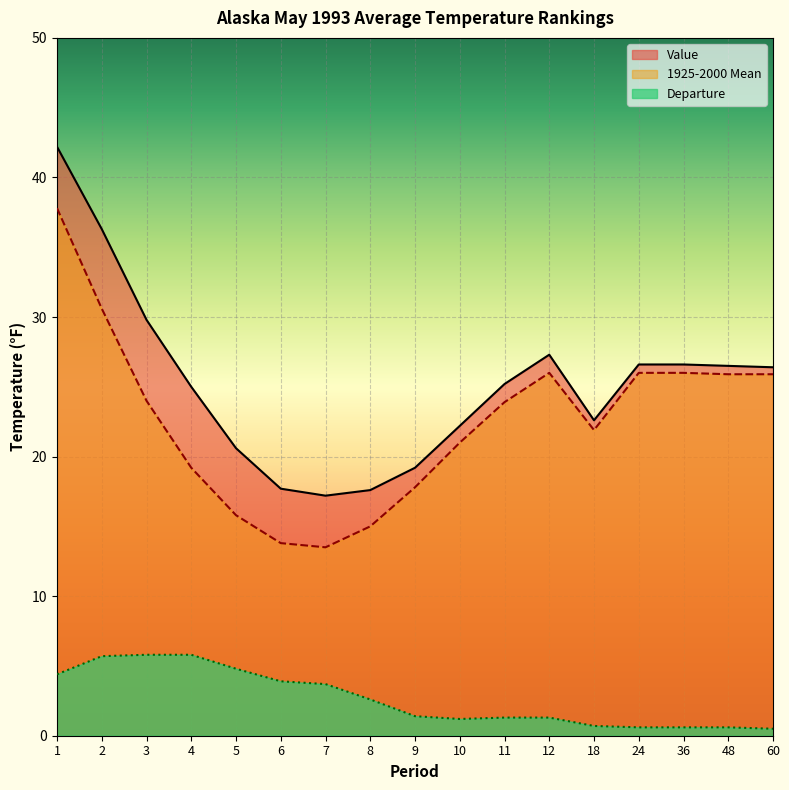

Which has a higher value, 3 or 5?

3